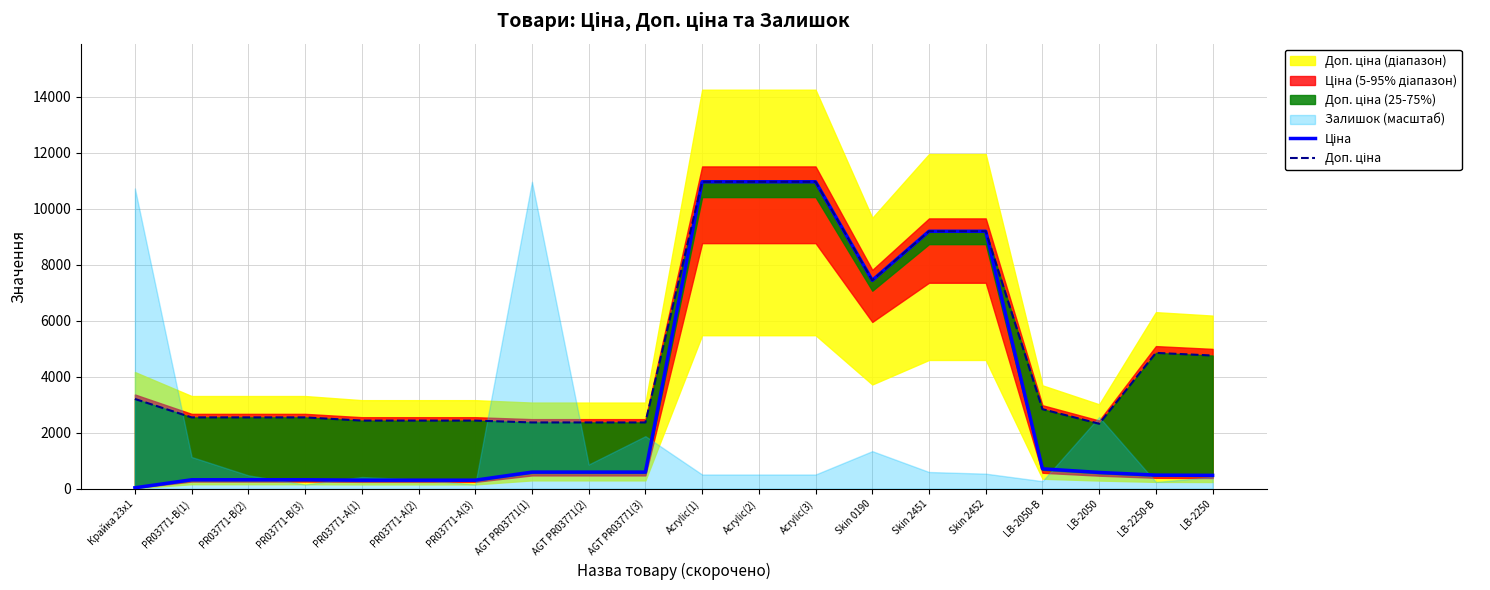

Rank the series by their average value, from lowest to highest.

Ціна, Доп. ціна